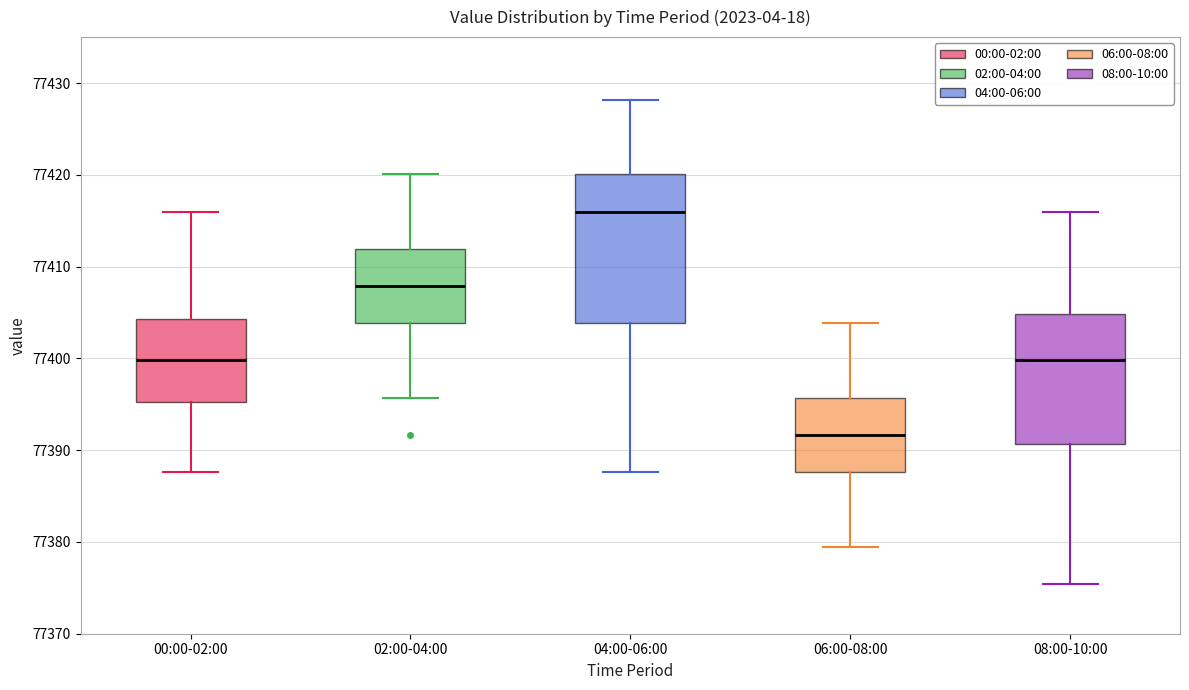

Comparing the boxes themselves (not the whiskers), which one is the tallest?

04:00-06:00